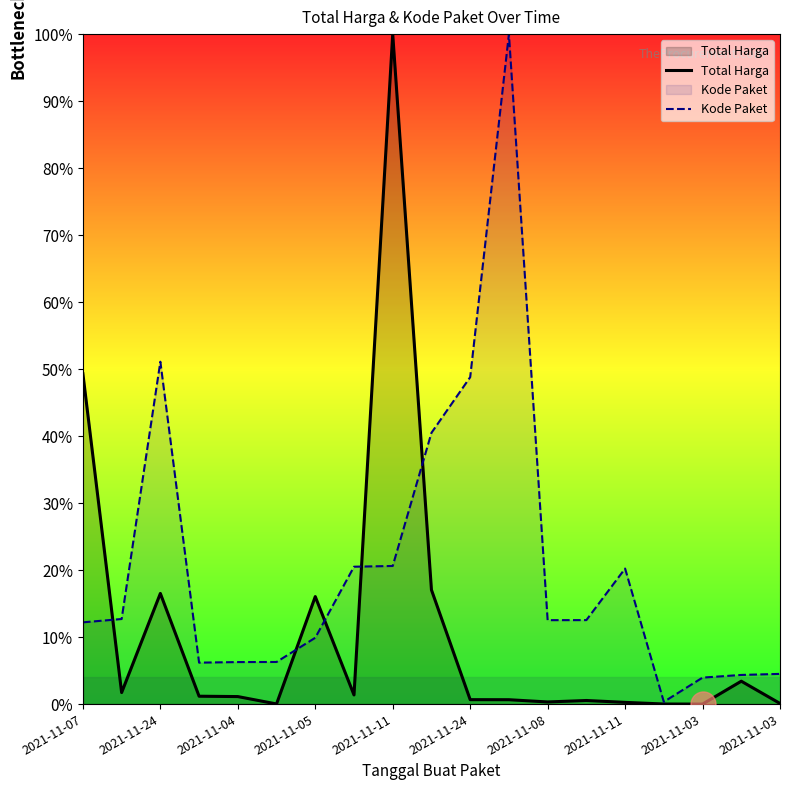

How many lines are shown in the chart?

2